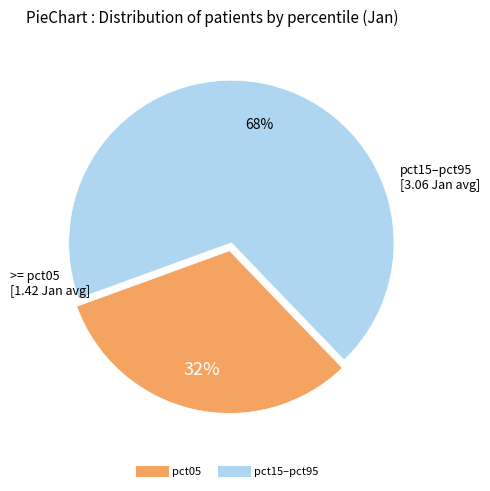

Does any single category account for the majority?

Yes